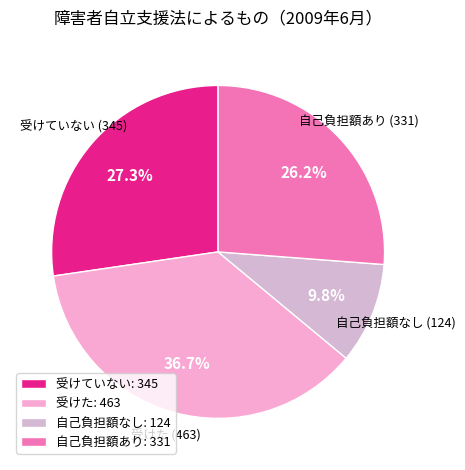

How much of the chart is everything except 受けていない?

72.7%